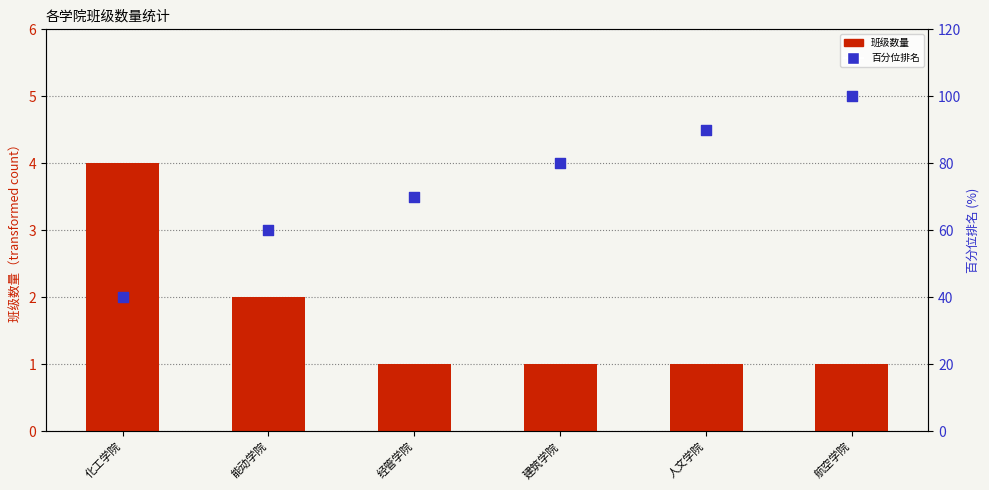

What are all the series names shown in the legend?

班级数量, 百分位排名